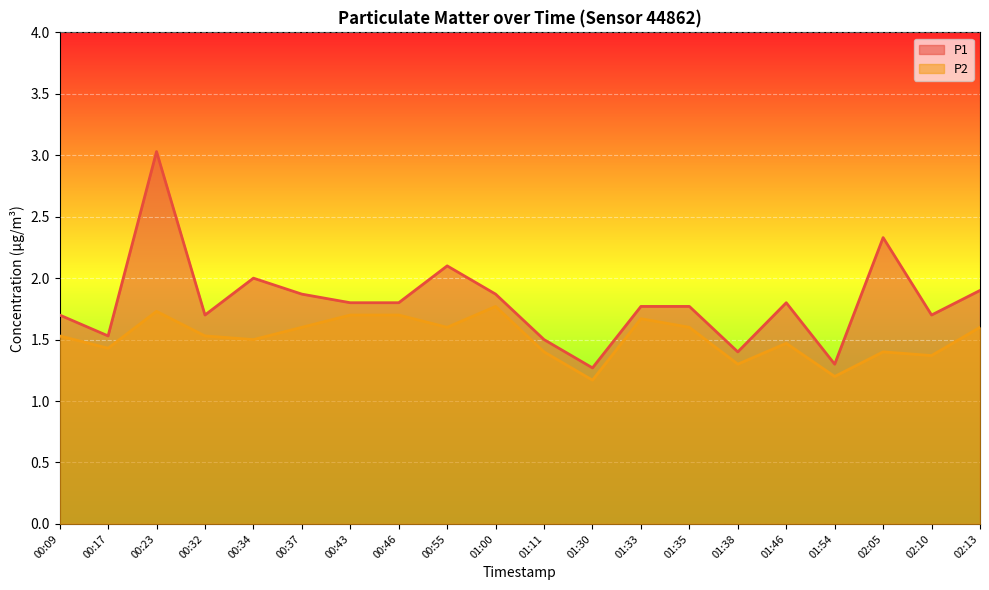

Which category has the lowest value in the P2 series?

01:30